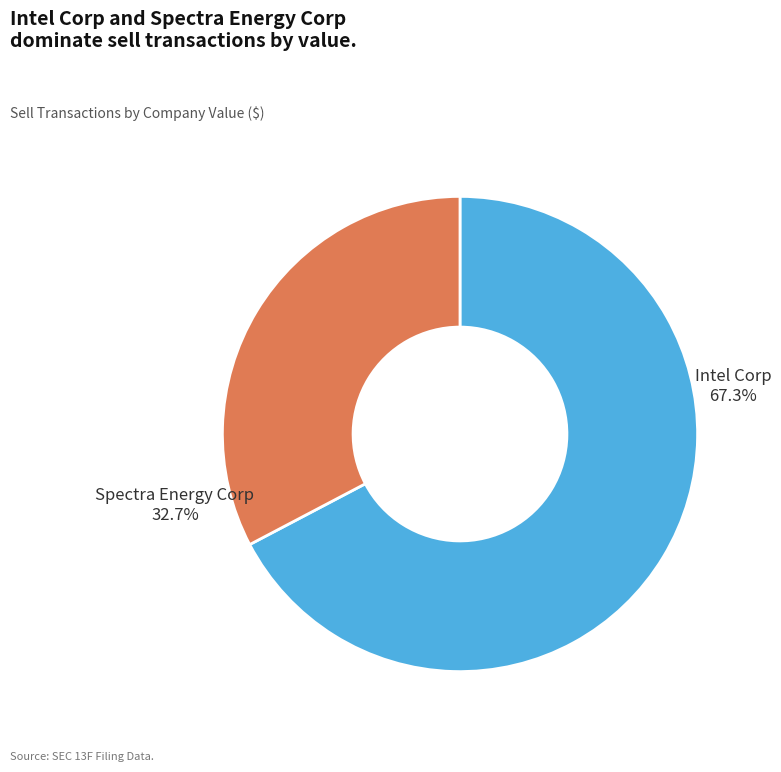

Is there any slice that represents more than half of the pie?

Yes